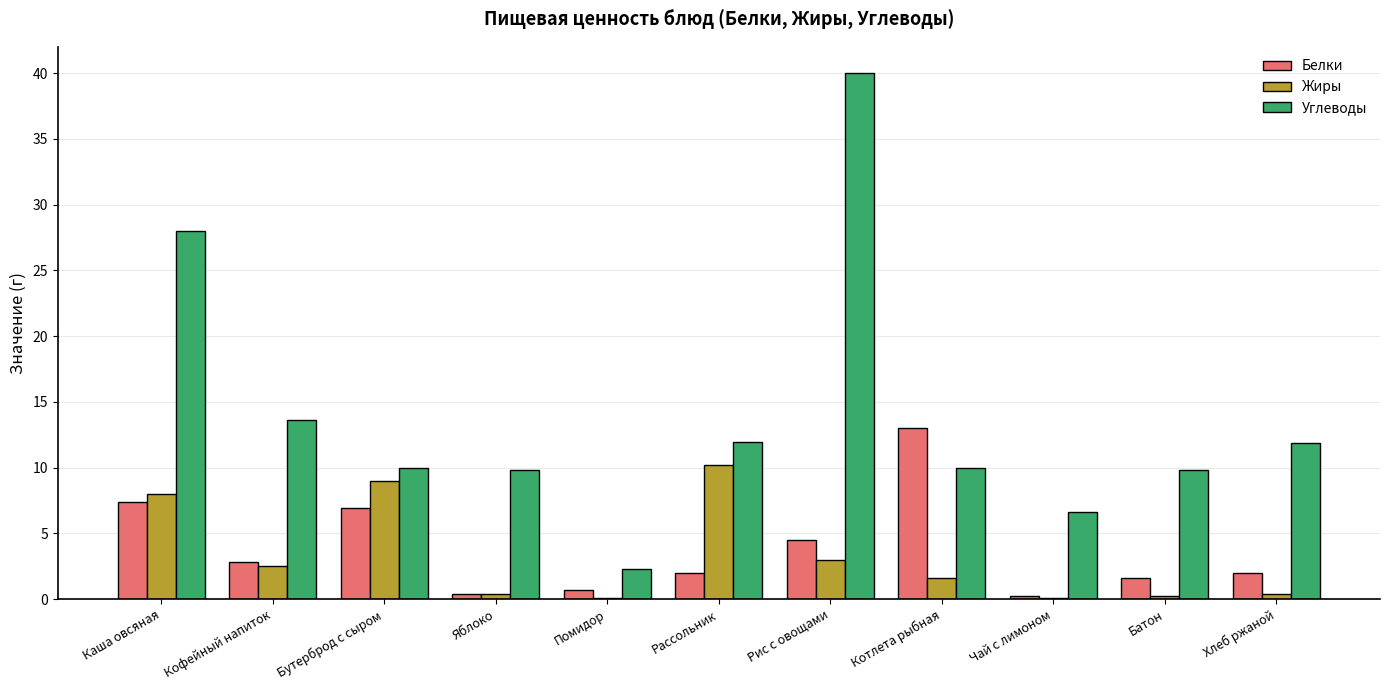

What is the total value across all series at Хлеб ржаной?

14.3